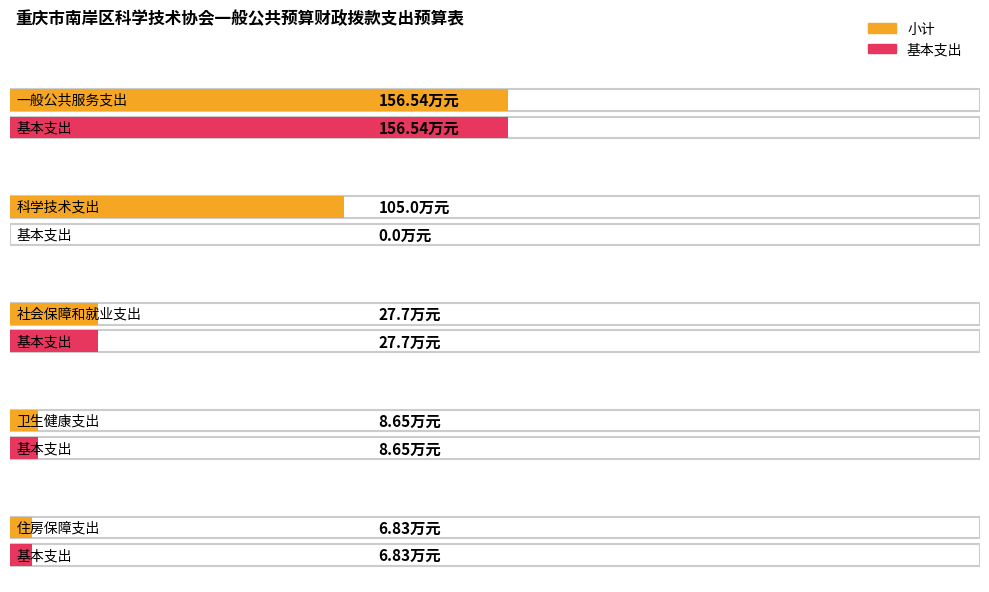

What is the difference between the 基本支出 values at 一般公共服务支出 and 科学技术支出?

156.5